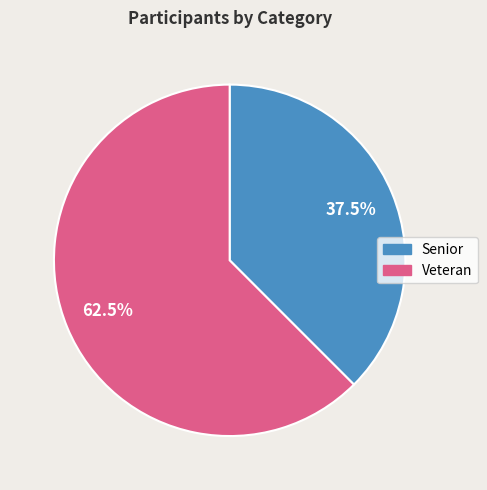

The Senior slice represents 26% of the pie. True or false?

False